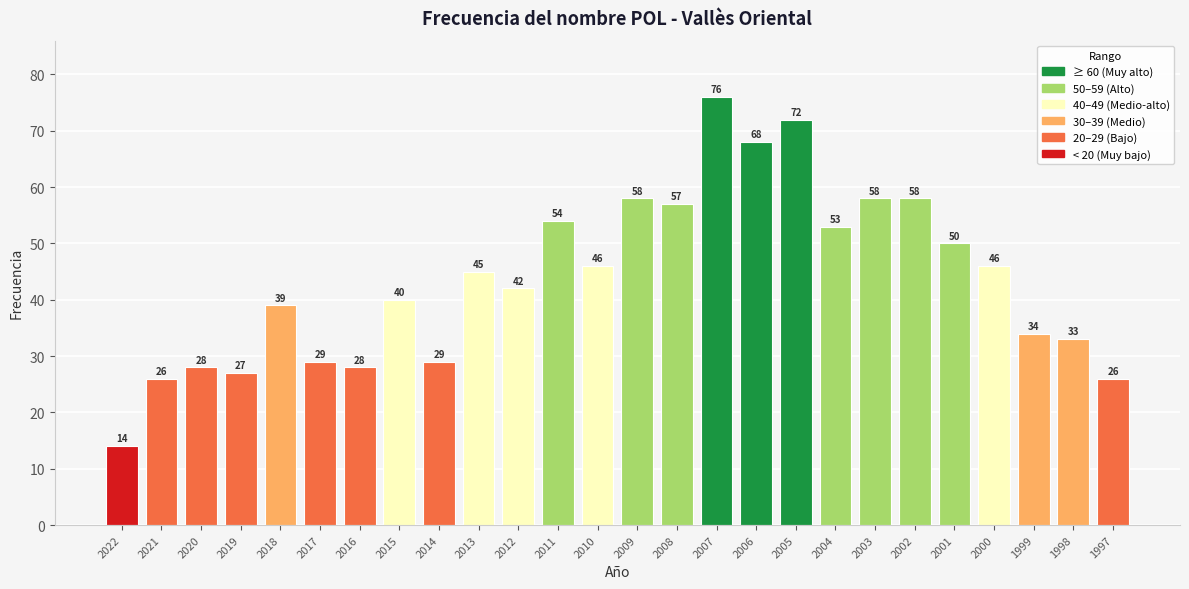

True or false: the data shows 26 at 2012.

False